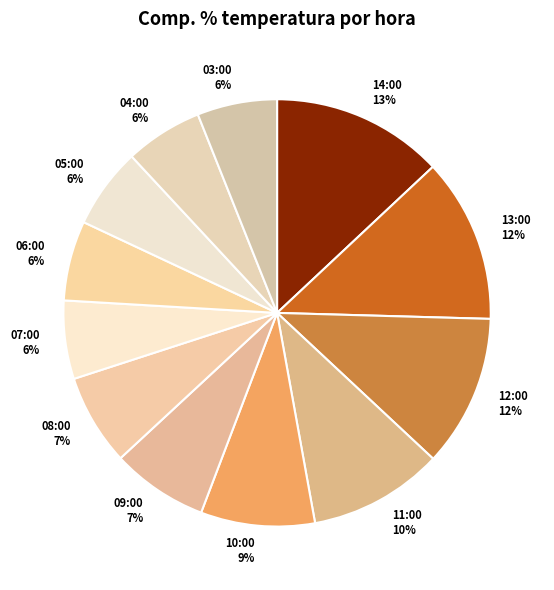

What is the ratio of the value at 05:00 to the value at 13:00?

0.5